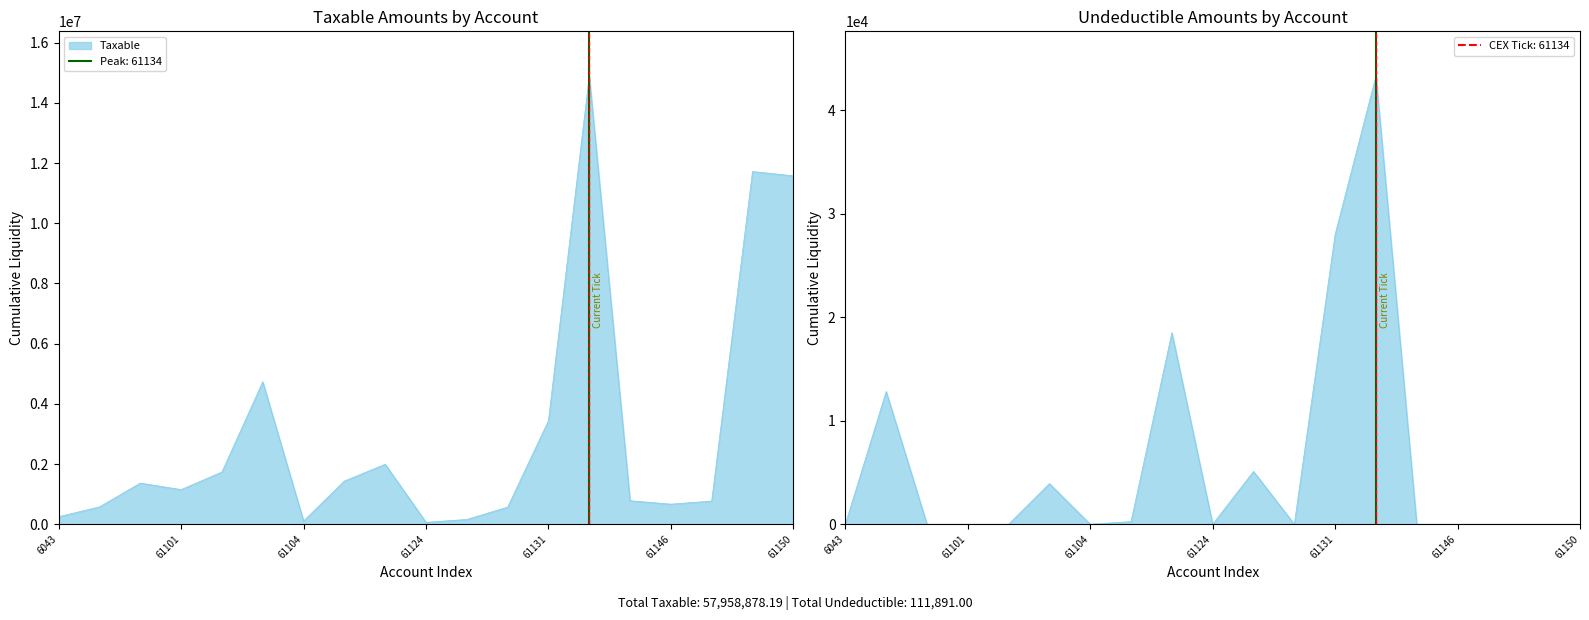

Reading left to right, what are all the values shown in this chart?

Taxable: 6043=250227.1	6044=575296.9	611=1366068.5	61101=1149043.7	61102=1735151.5	61103=4731146.9	61104=105900.0	61115=1433753.2	61123=1991862.2	61124=61813.2	61126=157990.0	61128=567460.5	61131=3437988.5	61134=14887859.8	61144=779642.1	61146=666085.5	61148=769080.9	61149=11717876.6	61150=11574631.1
Undeductible: 6043=0.0	6044=12822.0	611=0.0	61101=0.0	61102=0.0	61103=3920.0	61104=0.0	61115=250.0	61123=18500.0	61124=0.0	61126=5100.0	61128=0.0	61131=28000.0	61134=43299.0	61144=0.0	61146=0.0	61148=0.0	61149=0.0	61150=0.0